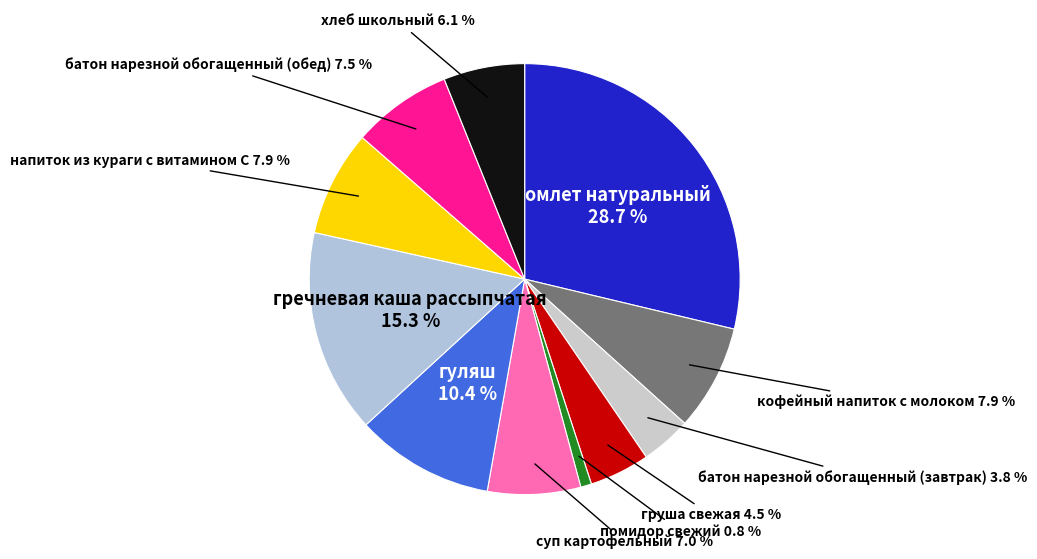

Is there any slice that represents more than half of the pie?

No